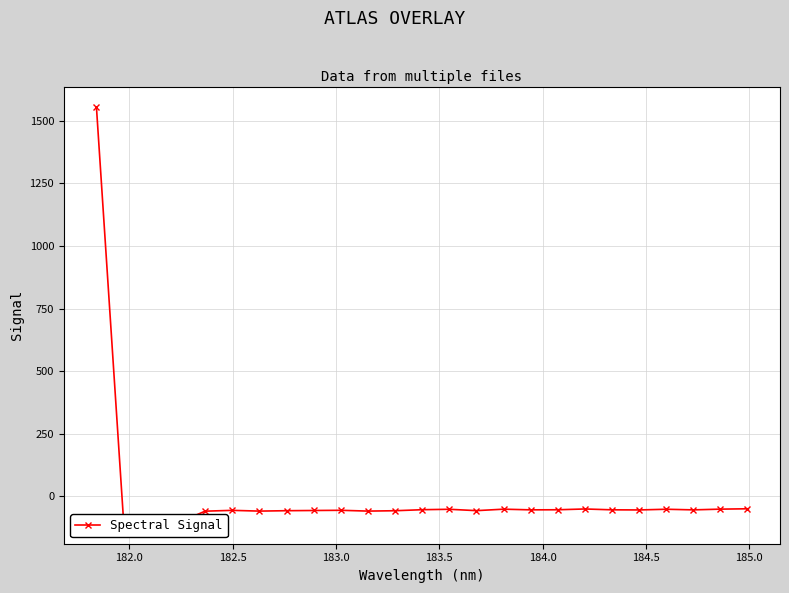

What is the minimum value shown in the chart?

-106.1